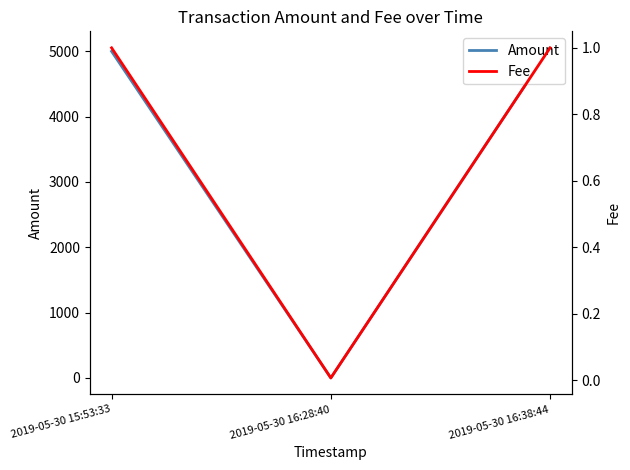

What is the sum of all Amount values?

10053.7